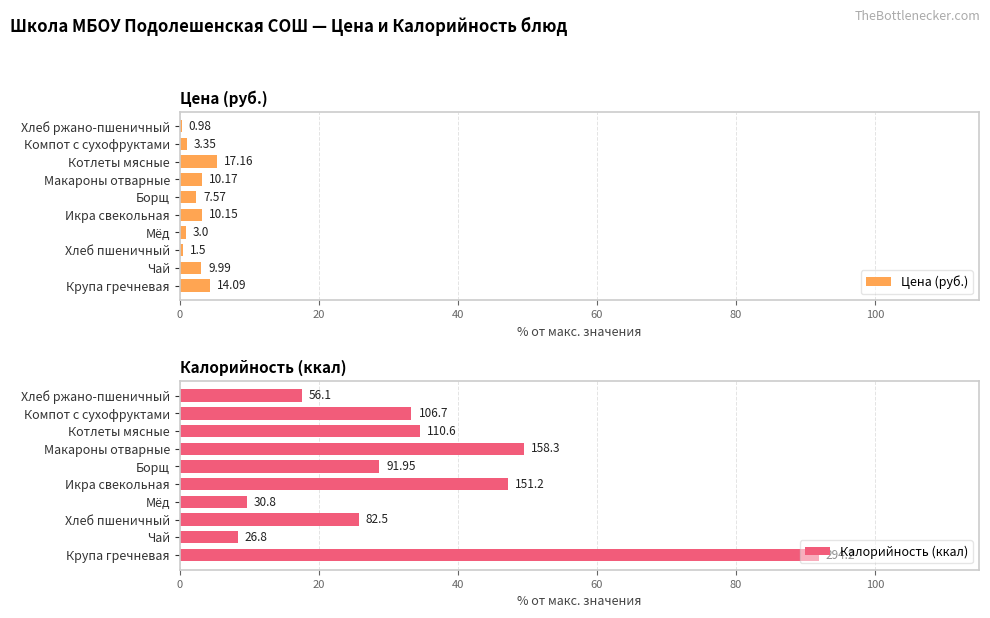

What is the difference between the highest and lowest values at Чай?

5.3